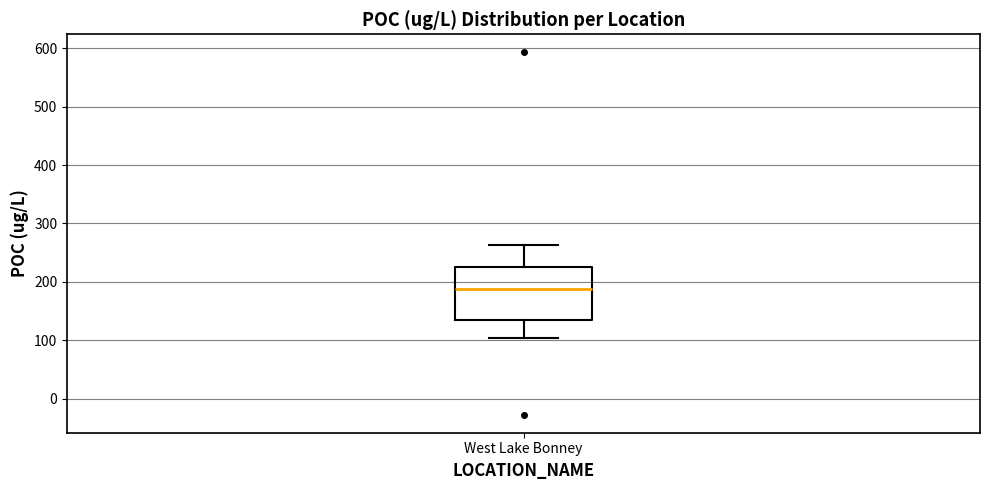

Where does the lower whisker of the box for West Lake Bonney end on the y-axis? The values are not printed on the chart, so give them approximately, as read against the axis.

100